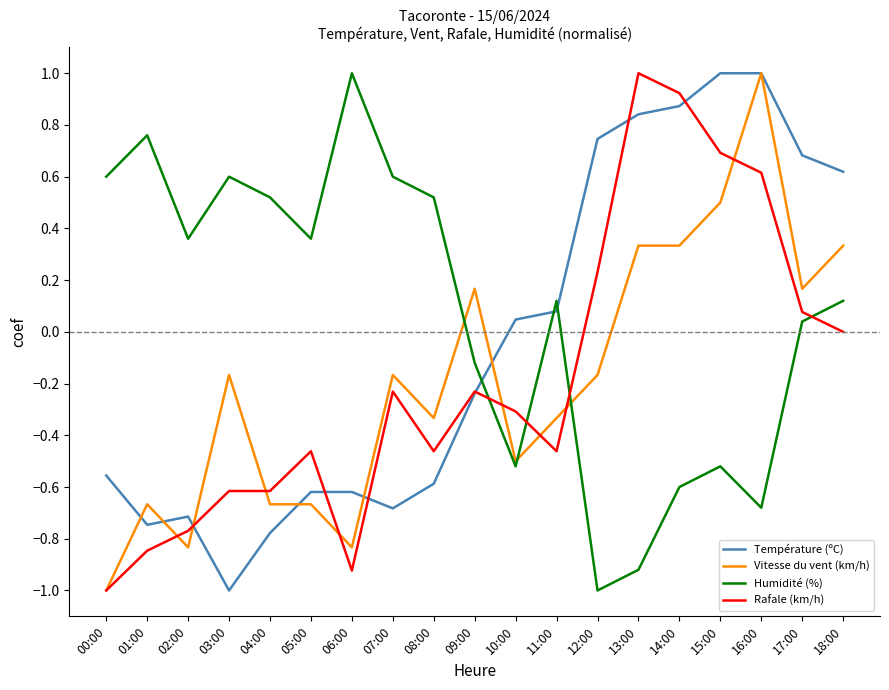

How many values in the Vitesse du vent (km/h) series are below 0?

12